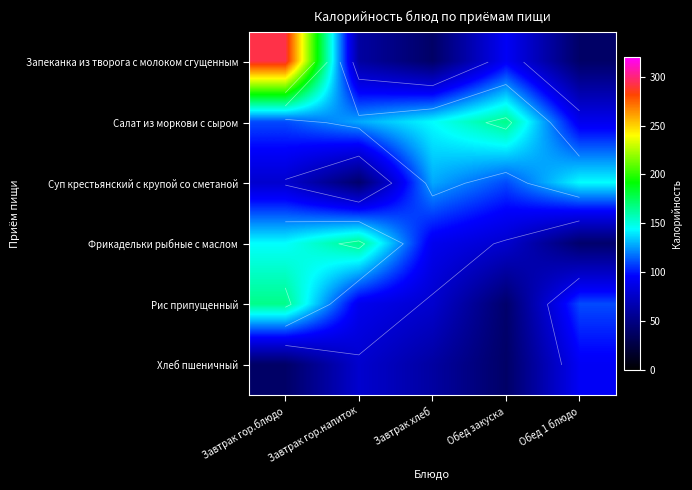

What is the difference between the maximum and minimum values in the Фрикадельки рыбные с маслом series?

125